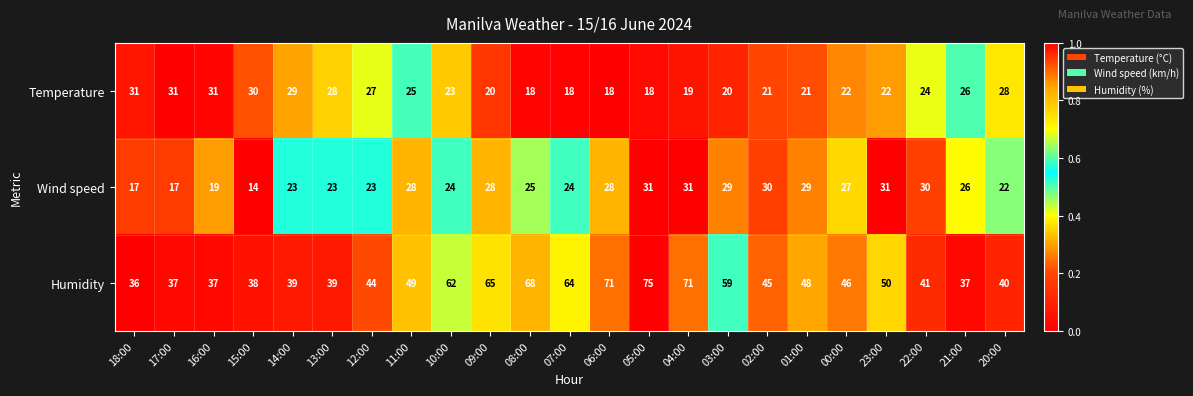

At 05:00, list the series in order from largest to smallest.

Humidity, Wind speed, Temperature